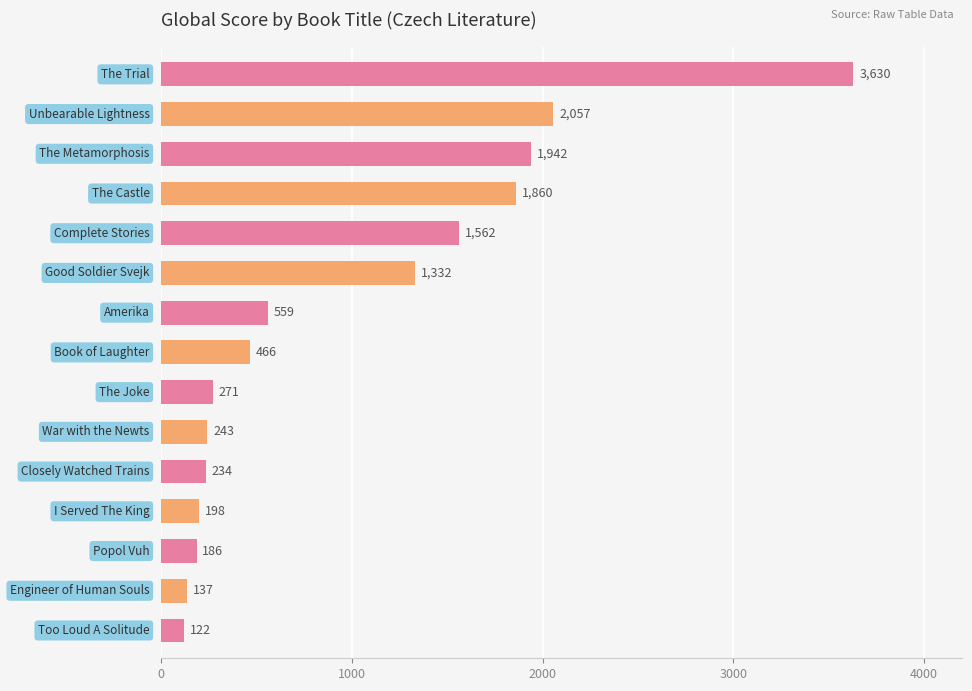

What is the value of the 9th bar from the top?

271